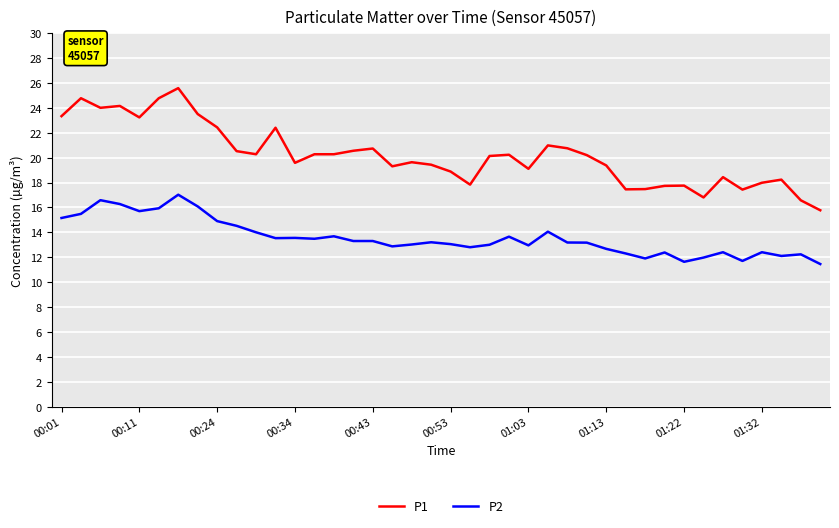

True or false: P2 and P1 intersect in this chart.

False